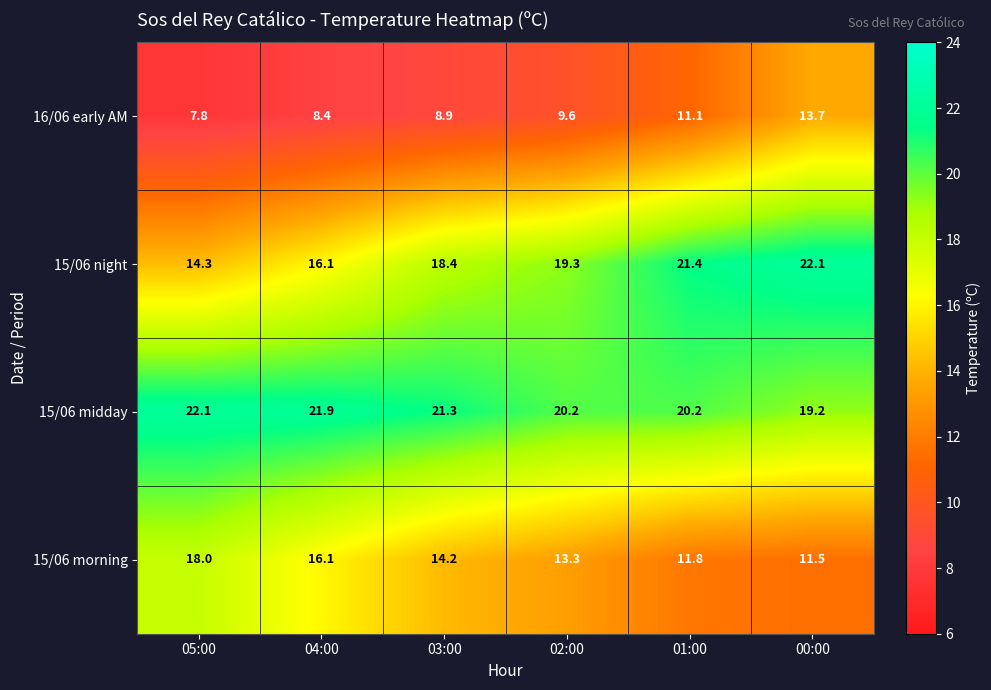

What is the spread (max minus min) of values at 03:00?

12.4